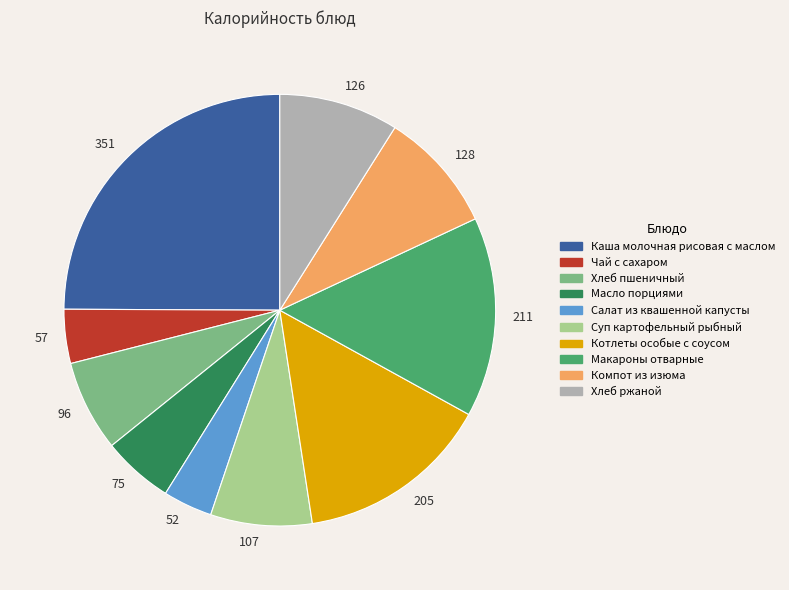

Does any single category account for the majority?

No